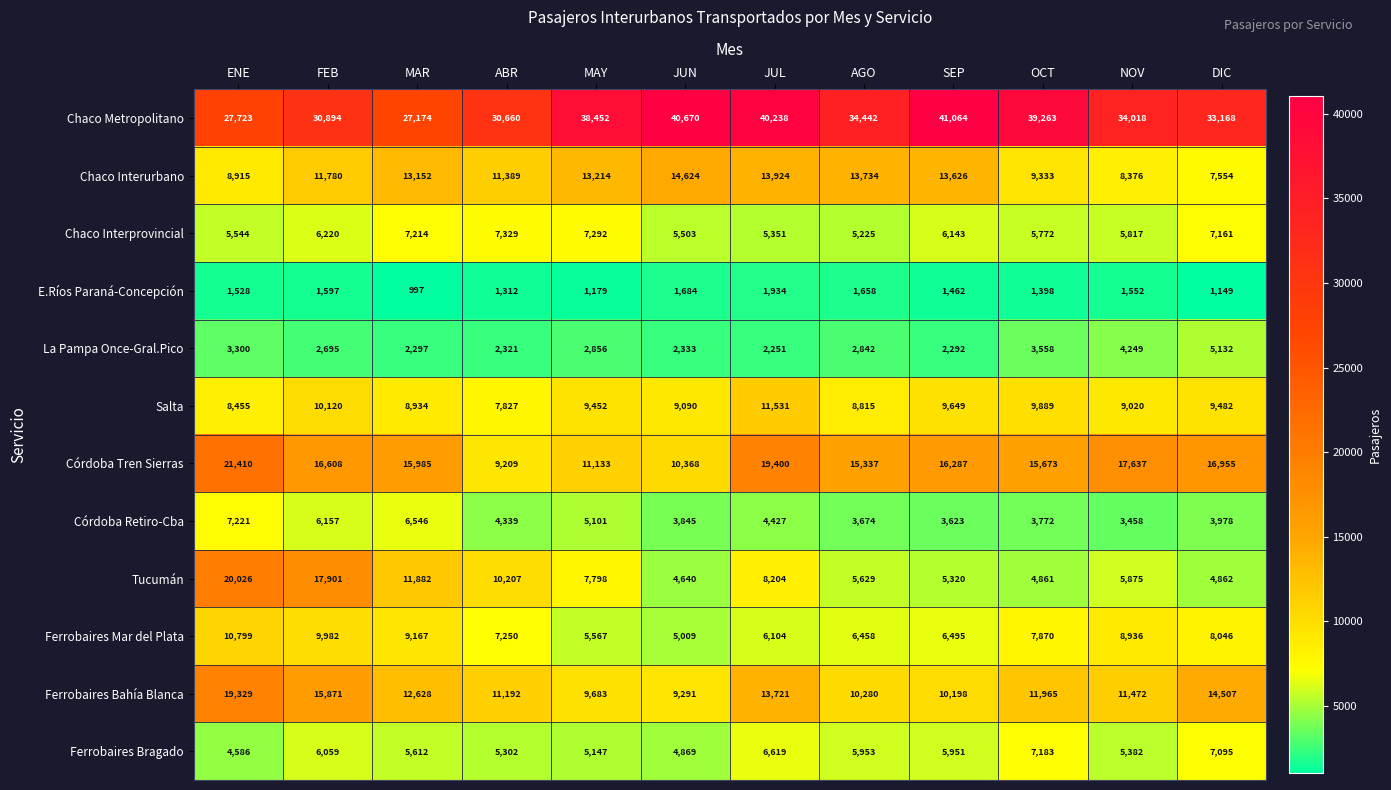

At how many categories does at least one series exceed 30659?

10